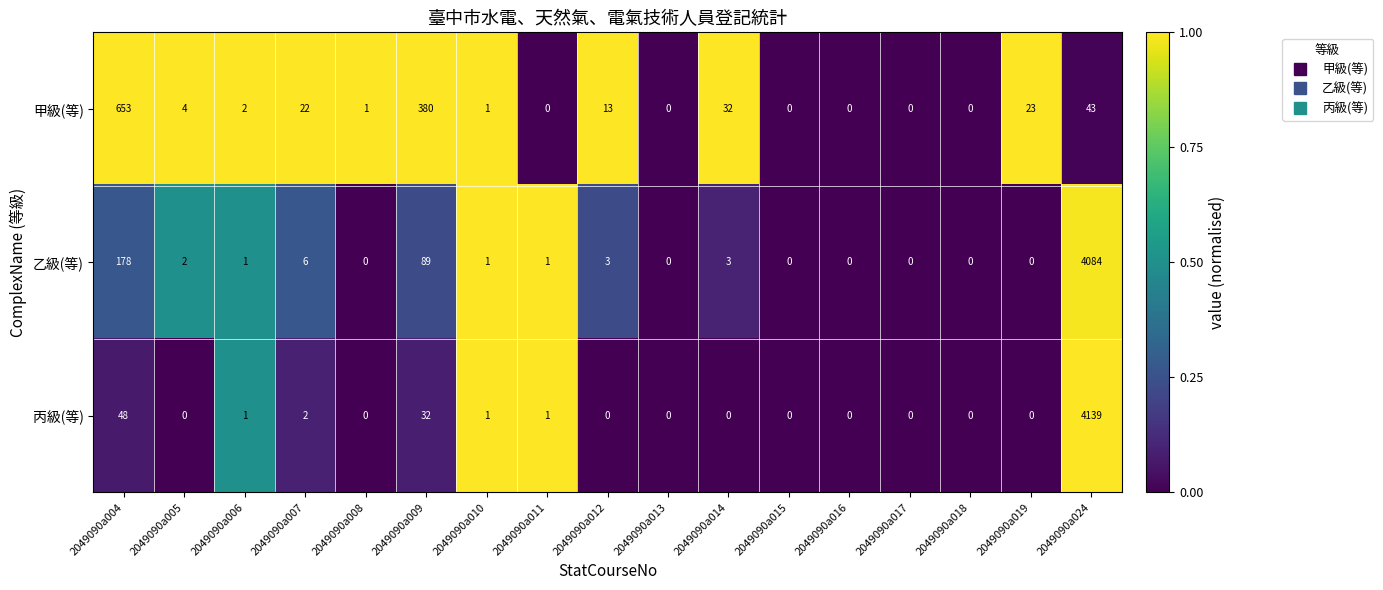

What is the sum of all 甲級(等) values?

1174